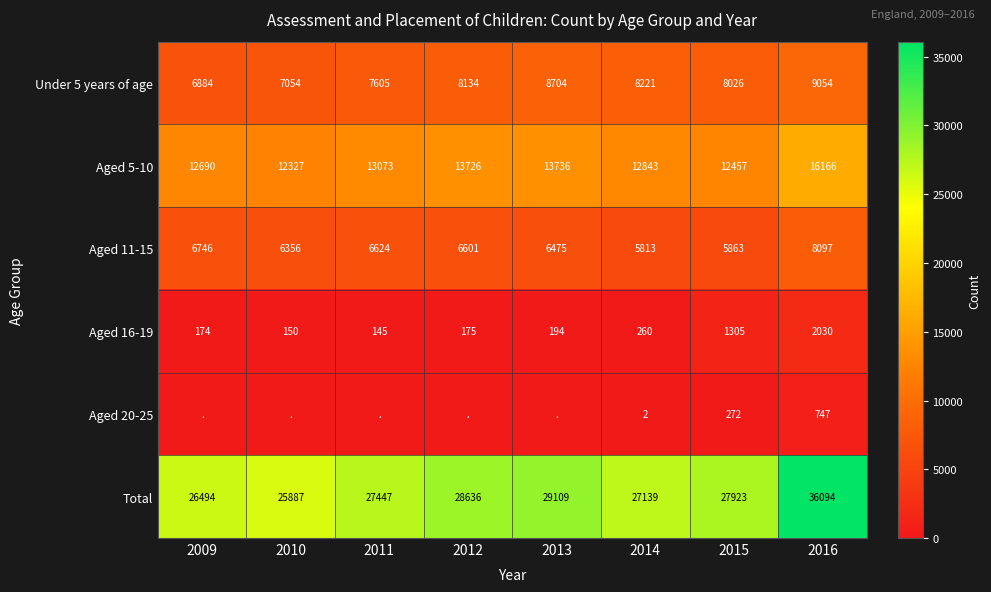

What is the difference between the highest and lowest values at 2015?

27651